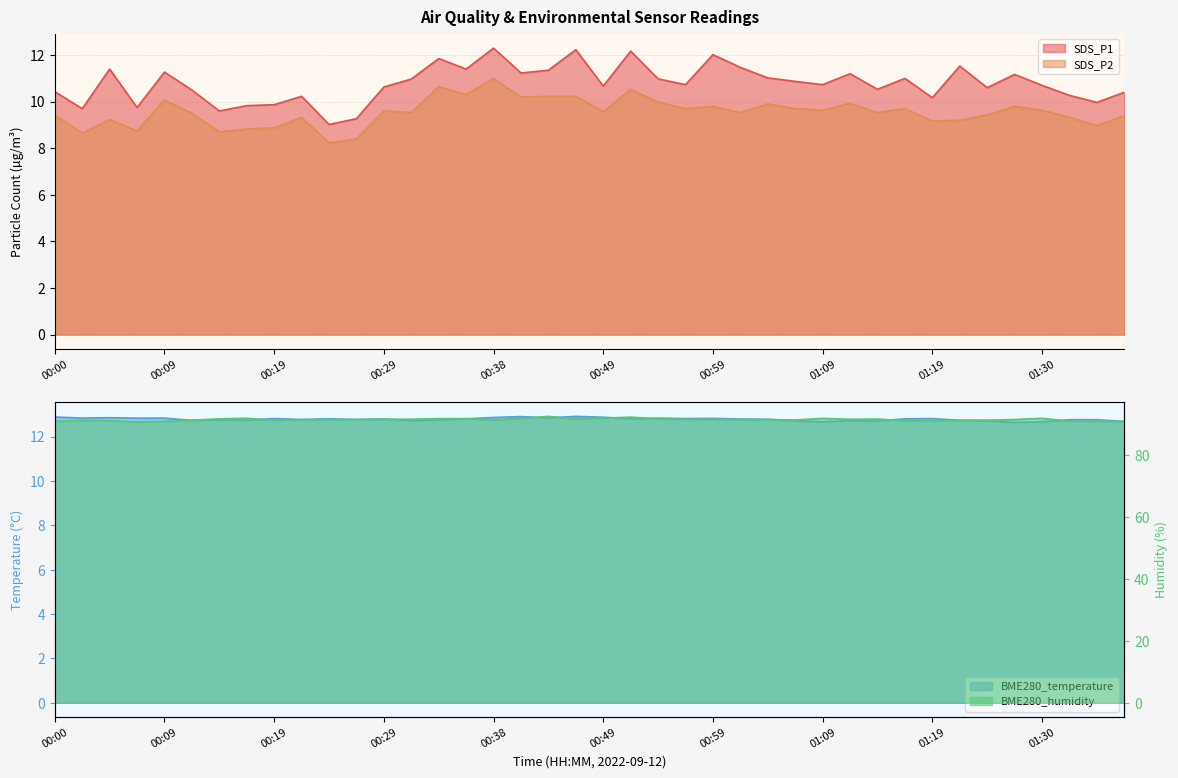

Which label corresponds to the largest value in the chart?

00:43